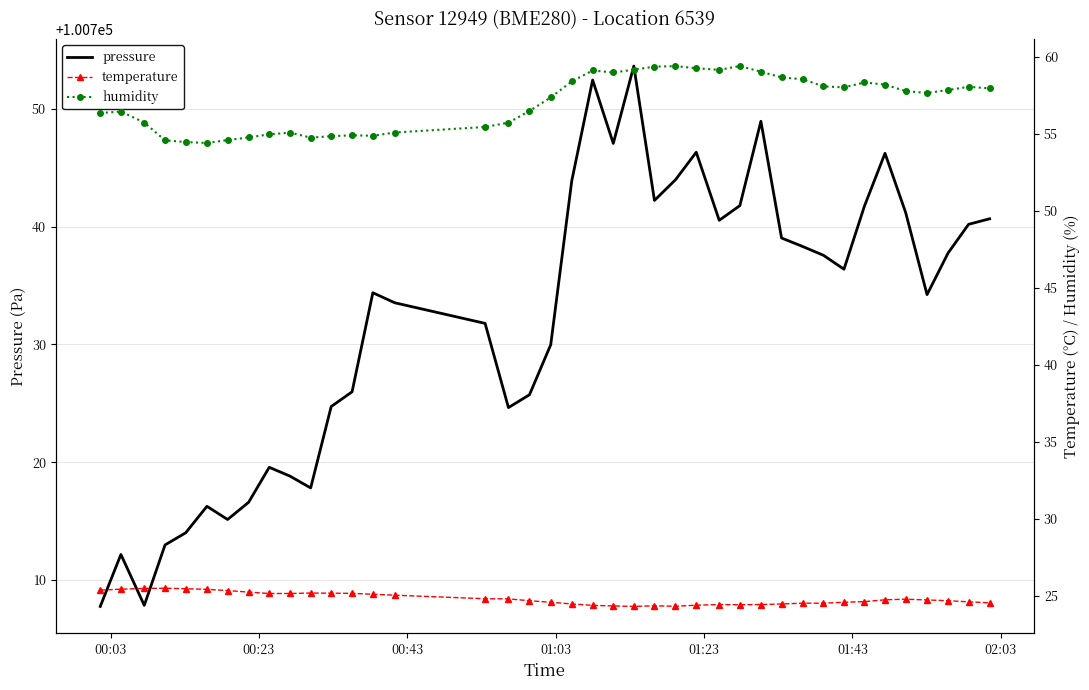

Rank the series by their maximum value, from highest to lowest.

pressure, humidity, temperature